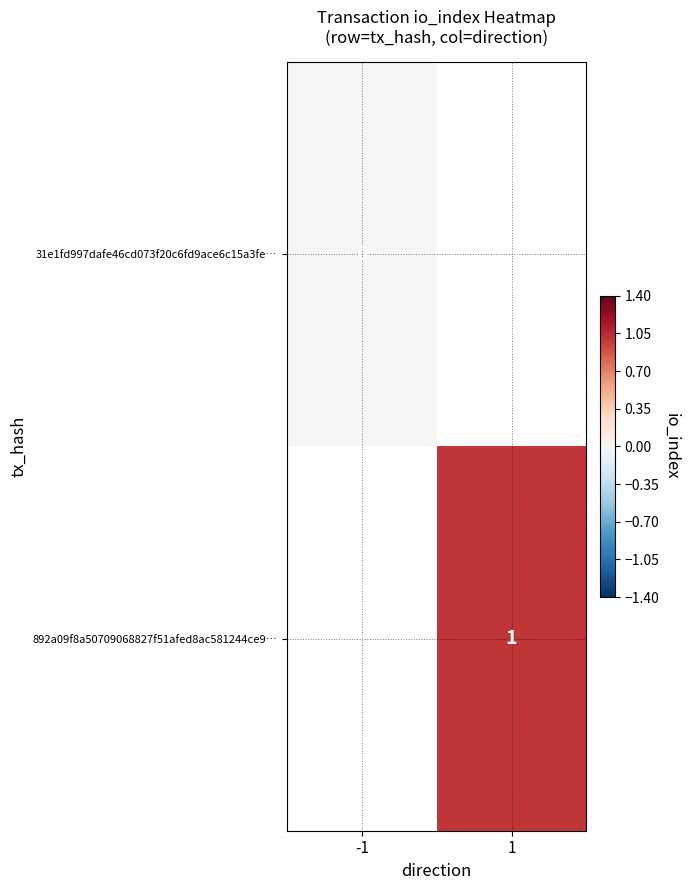

Is it true that 892a09f8a50709068827f51afed8ac581244ce9… equals 1 at 1?

True